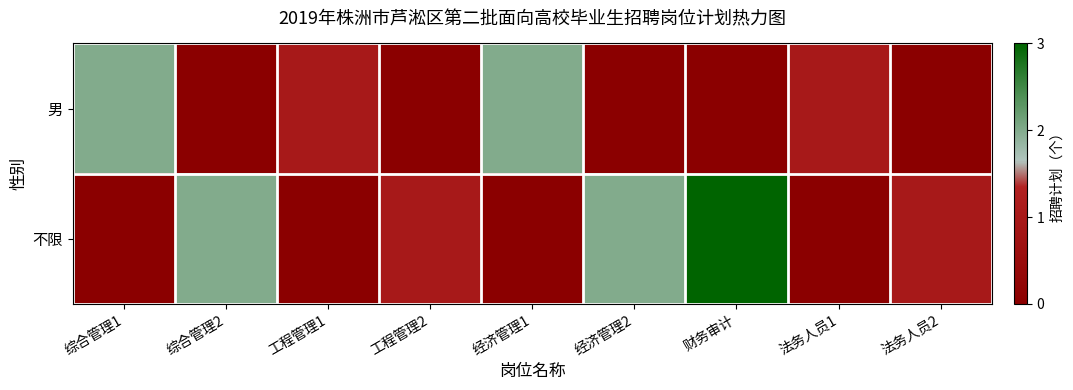

Reading left to right, extract all data points from this chart.

男: 综合管理1=2	综合管理2=0	工程管理1=1	工程管理2=0	经济管理1=2	经济管理2=0	财务审计=0	法务人员1=1	法务人员2=0
不限: 综合管理1=0	综合管理2=2	工程管理1=0	工程管理2=1	经济管理1=0	经济管理2=2	财务审计=3	法务人员1=0	法务人员2=1